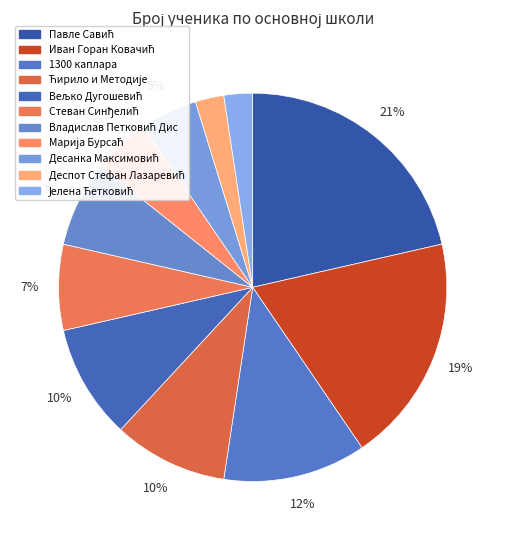

How many slices are in this pie chart?

11